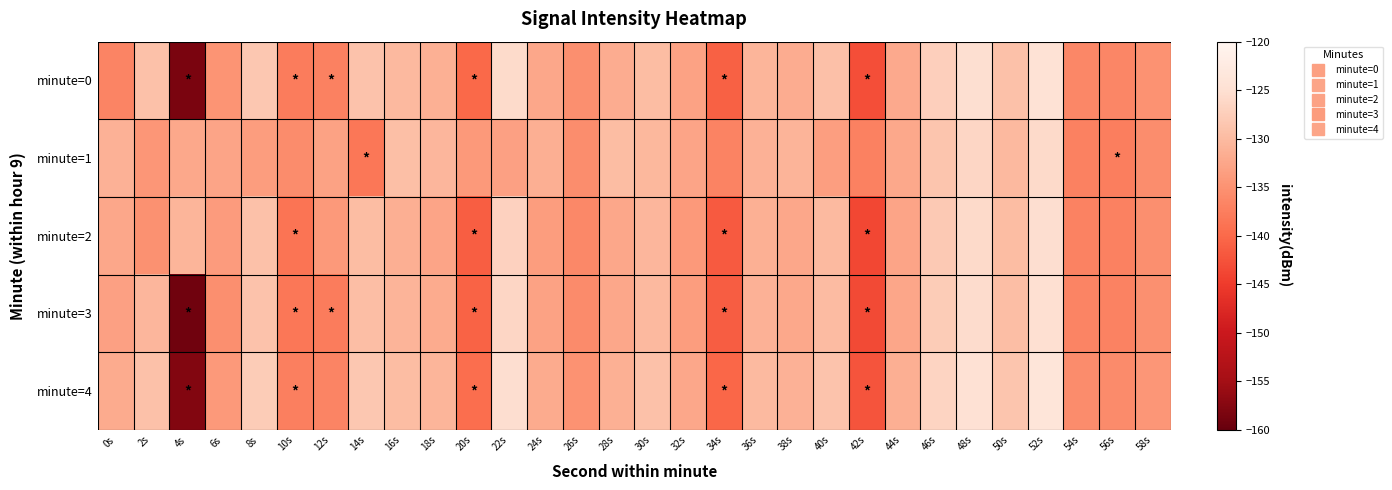

Rank the series by their maximum value, from lowest to highest.

minute=1, minute=2, minute=3, minute=0, minute=4